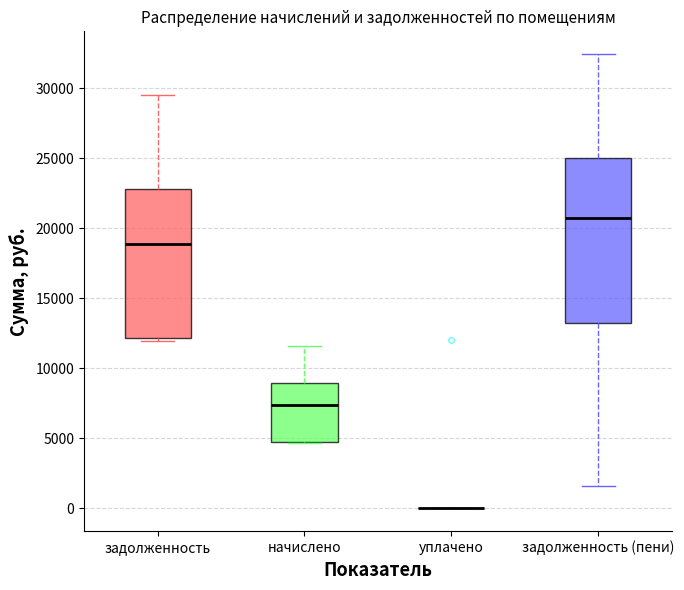

Reading left to right, transcribe this box plot: for each box, give where its median line is, the range the box spans, and where its two whiskers end, as read against the y-axis. The values are not printed on the chart, so give them approximately, as read against the axis.

задолженность: median 19000, box 12000 to 23000, whiskers 12000 (just below the box's lower edge) to 29500
начислено: median 7500, box 5000 to 9000, whiskers 4500 to 11500
уплачено: box collapsed to a line at 0, whiskers 0 to 0
задолженность (пени): median 20500, box 13000 to 25000, whiskers 1500 to 32500